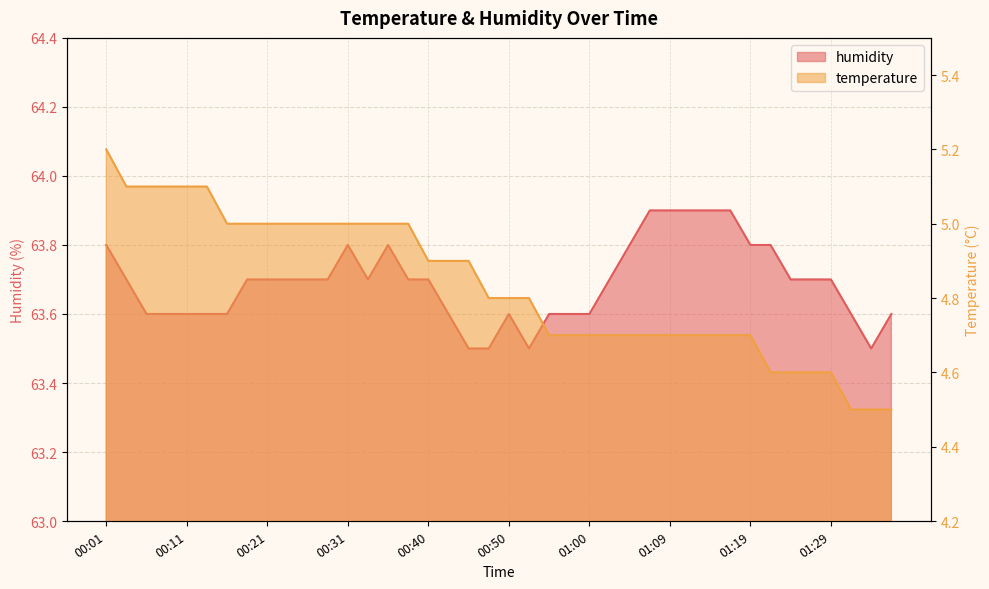

What is the total value across all series at 00:08?

68.7